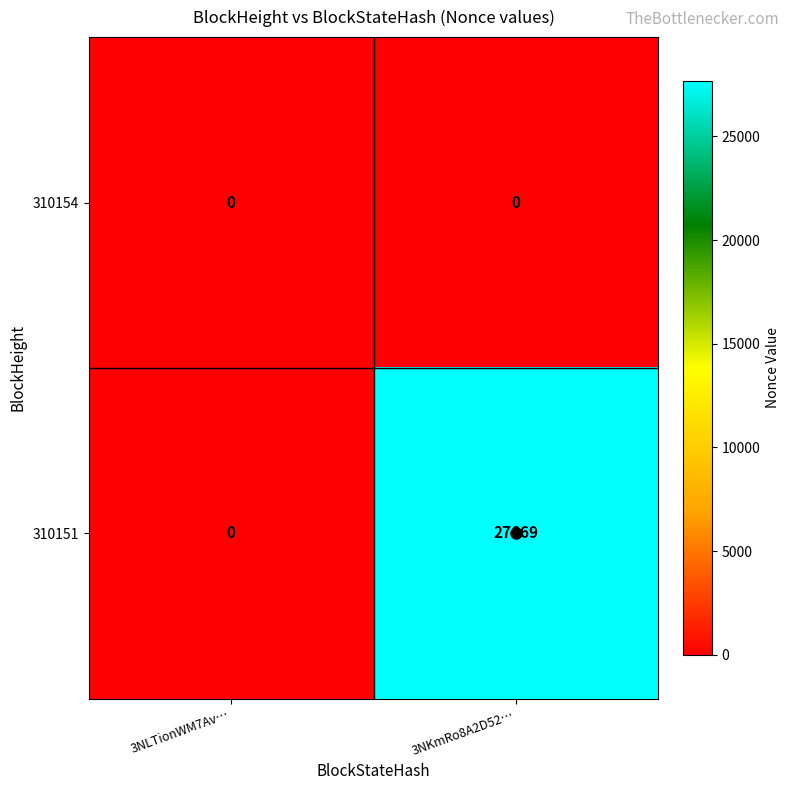

Which series has the widest spread of values?

310151